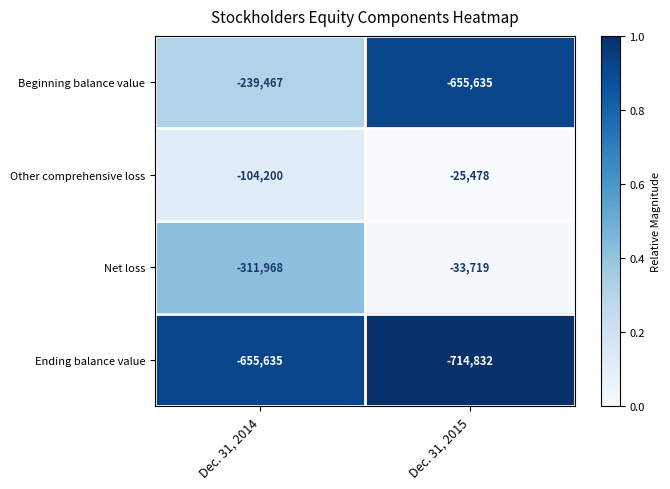

The Other comprehensive loss series shows -25478 at Dec. 31, 2015. True or false?

True